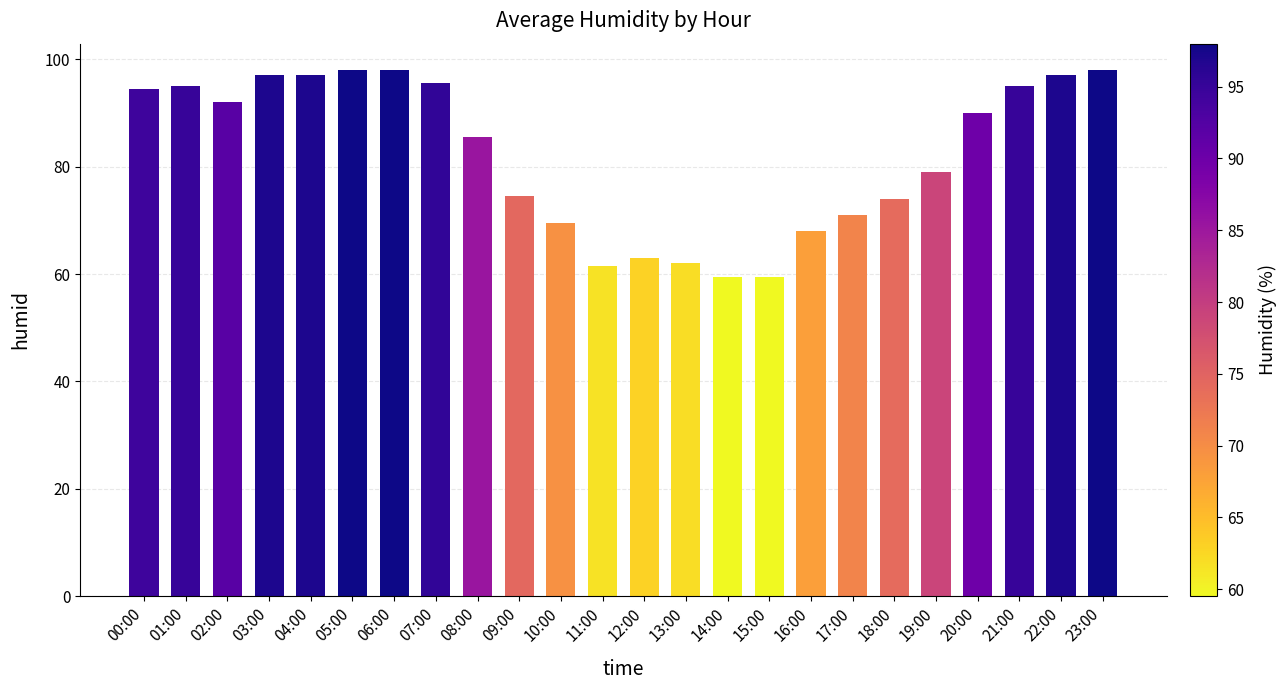

What is the change in value from 12:00 to 19:00?

+16.0